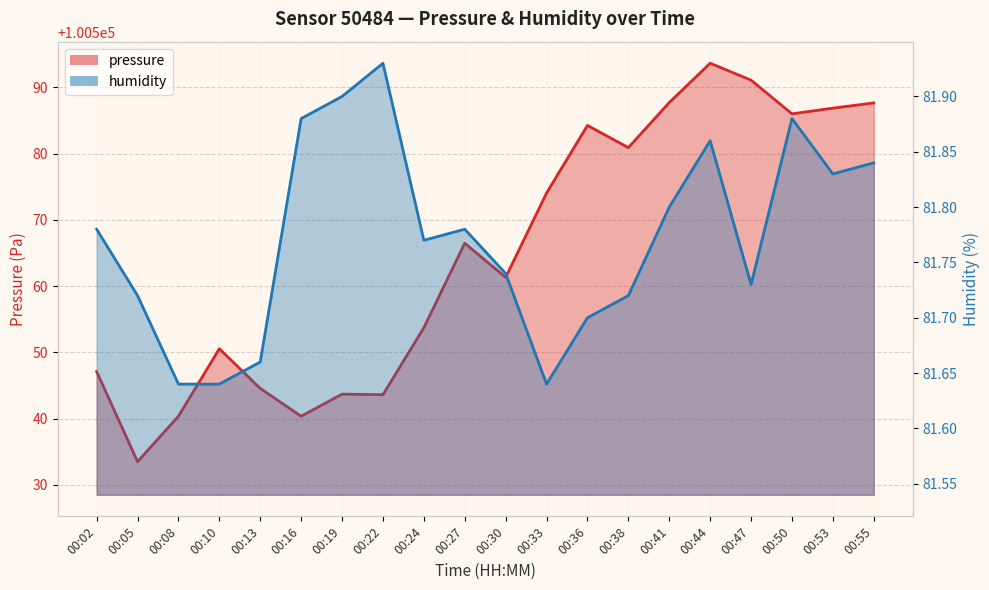

How many data points in pressure are above 100566?

10